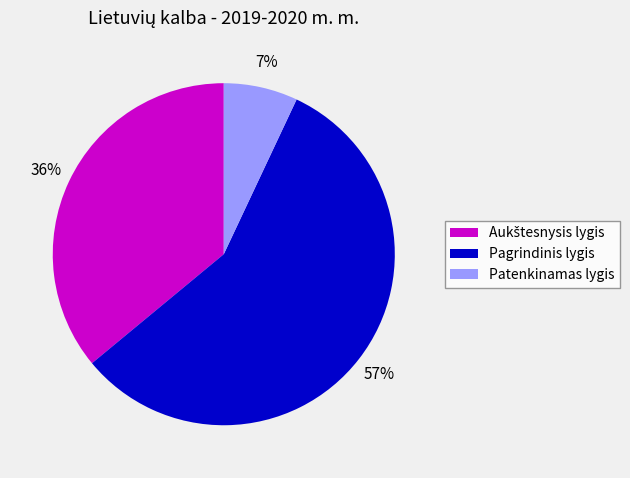

To the nearest percent, what portion does Patenkinamas lygis represent?

7%